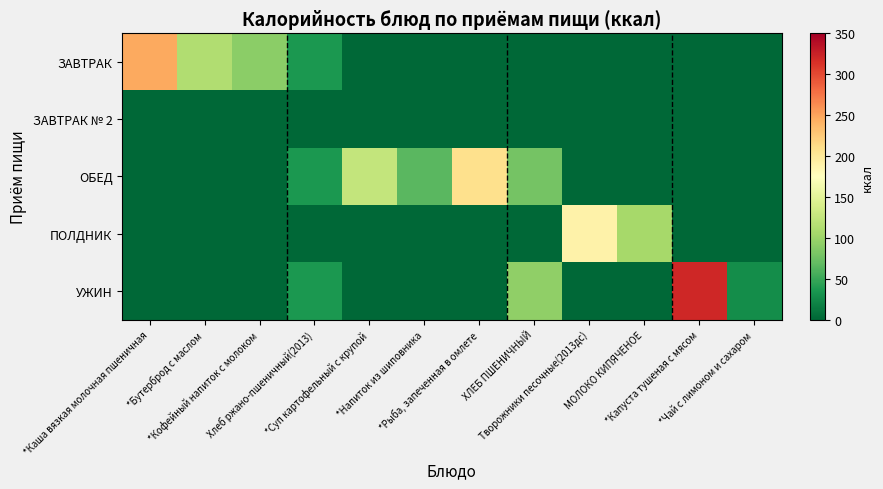

What is the spread (max minus min) of values at *Бутерброд с маслом?

113.0